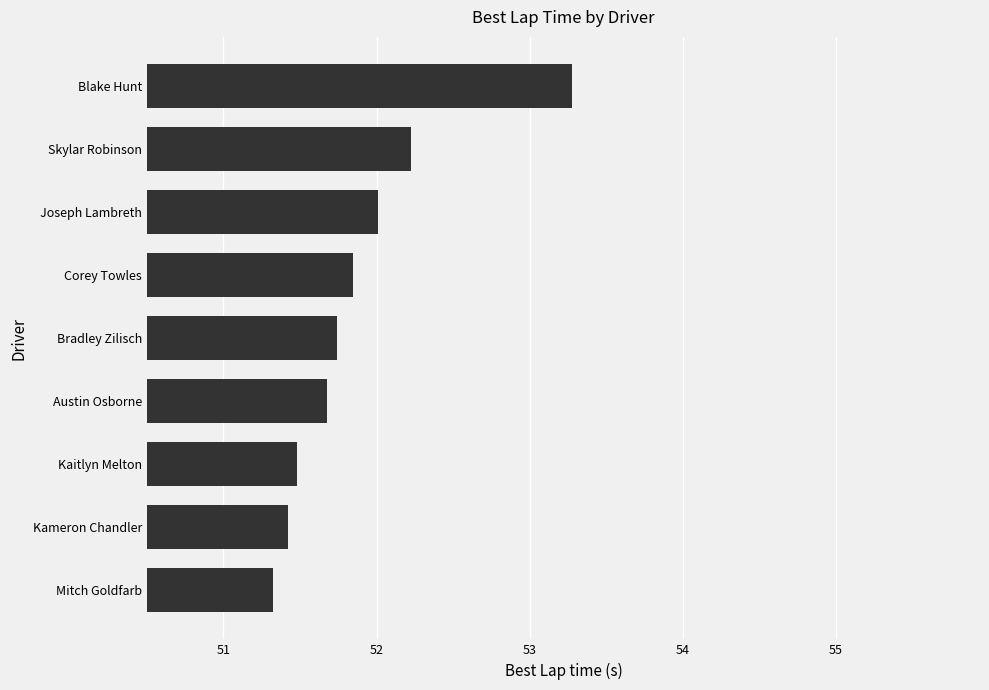

Which has a higher value, Austin Osborne or Skylar Robinson?

Skylar Robinson